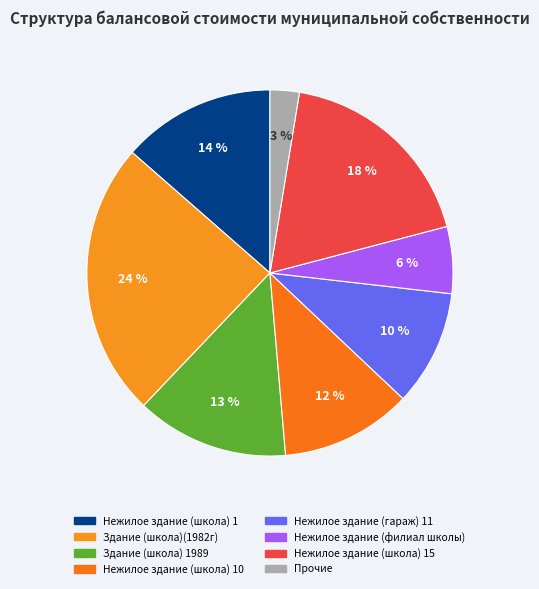

Is there any slice that represents more than half of the pie?

No